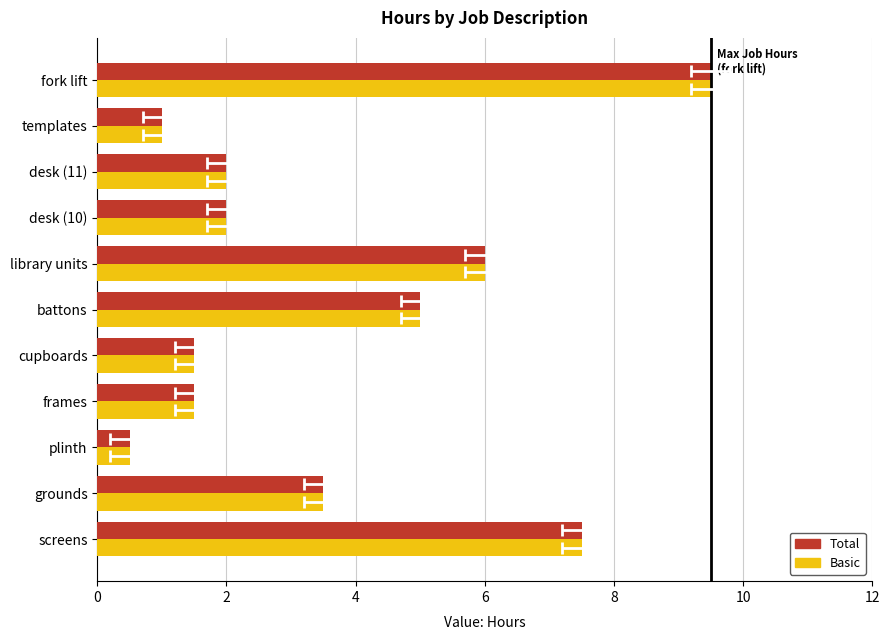

The Basic series shows 0.2 at plinth. True or false?

False